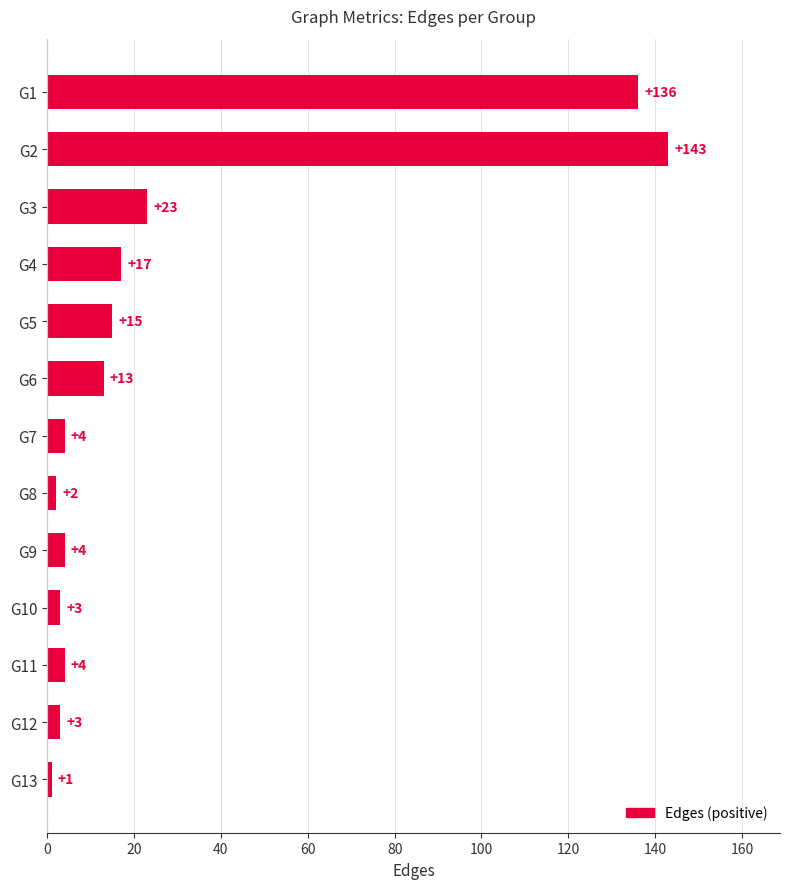

Reading bottom to top, list all the values displayed in this chart.

1	3	4	3	4	2	4	13	15	17	23	143	136